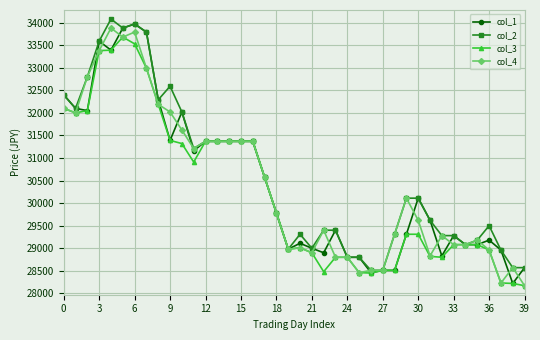

What is the lowest value of the col_3 series?

28170